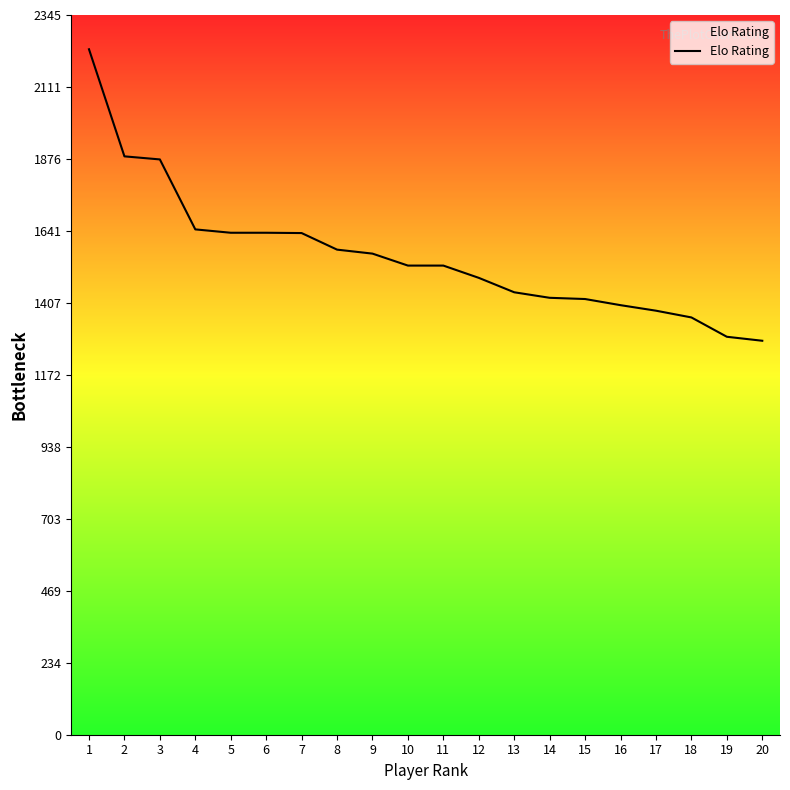

What is the sum of all values?

31253